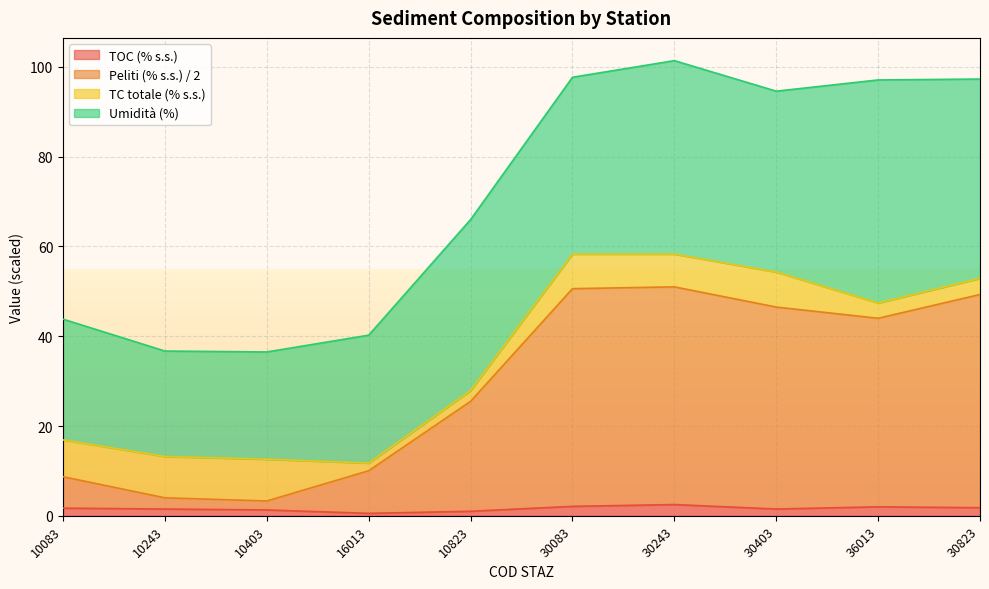

The value of TOC at 30823 is 2.4. True or false?

False